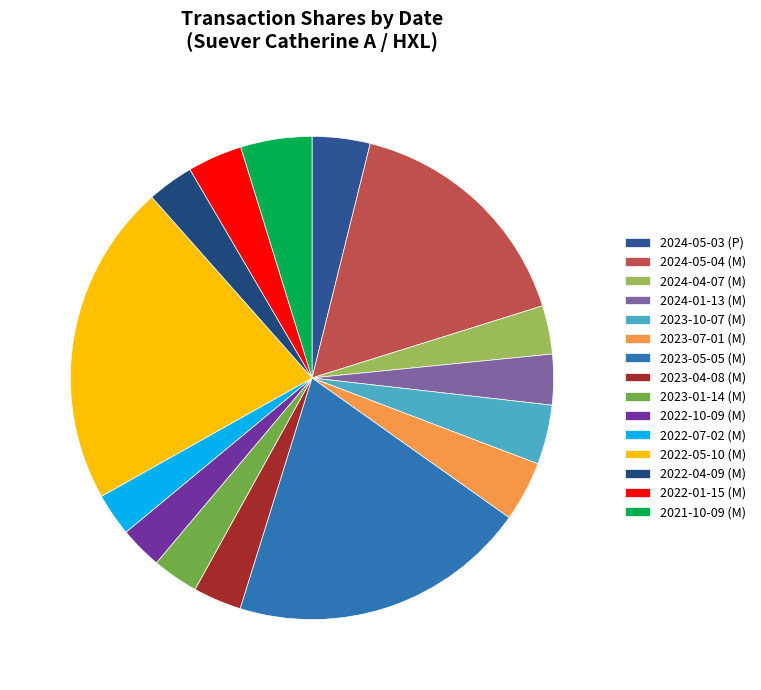

To the nearest percent, what is the difference between the largest and smallest slice percentages?

19%